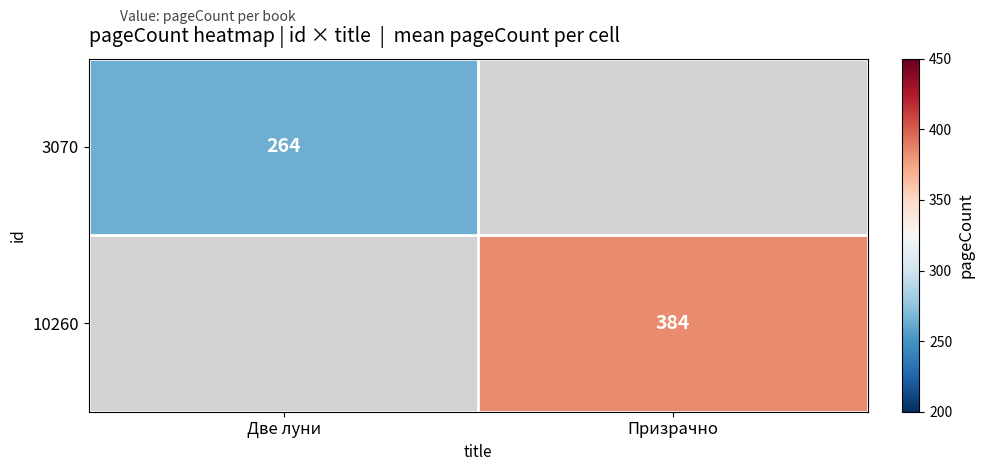

True or false: 10260 has a value of 384 at Призрачно.

True